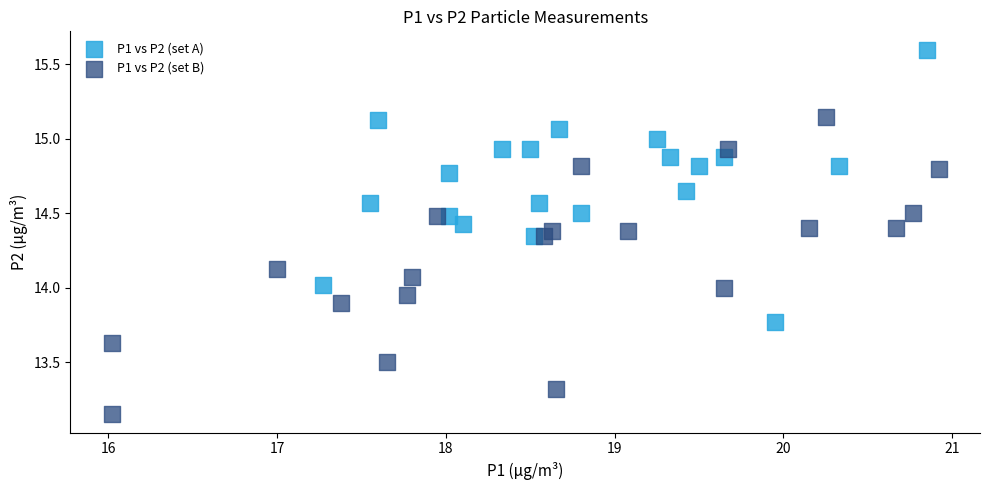

Which series reaches the minimum Y coordinate?

P1 vs P2 (set B)